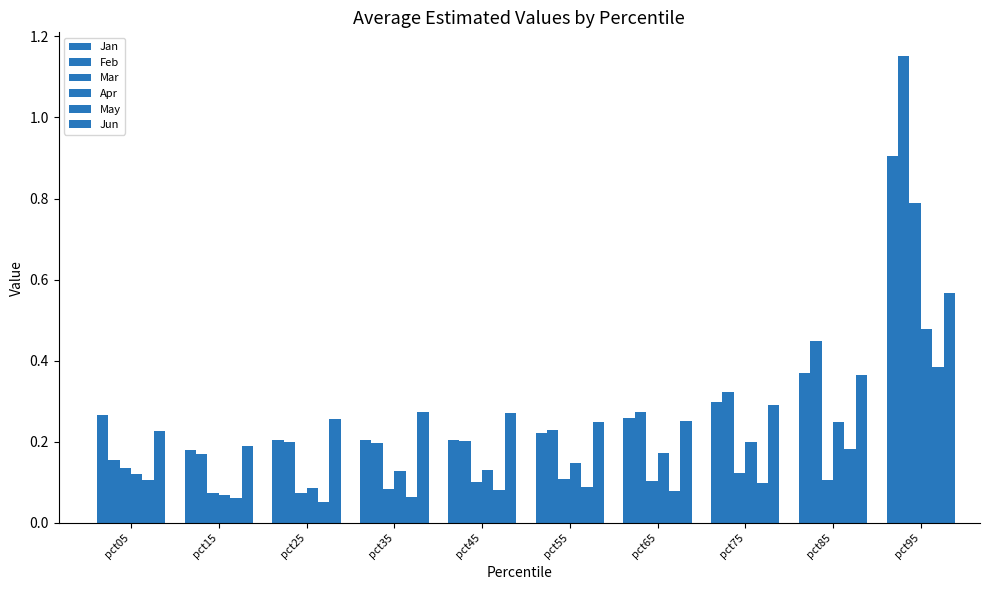

Is it true that Apr equals 0.0 at pct05?

False